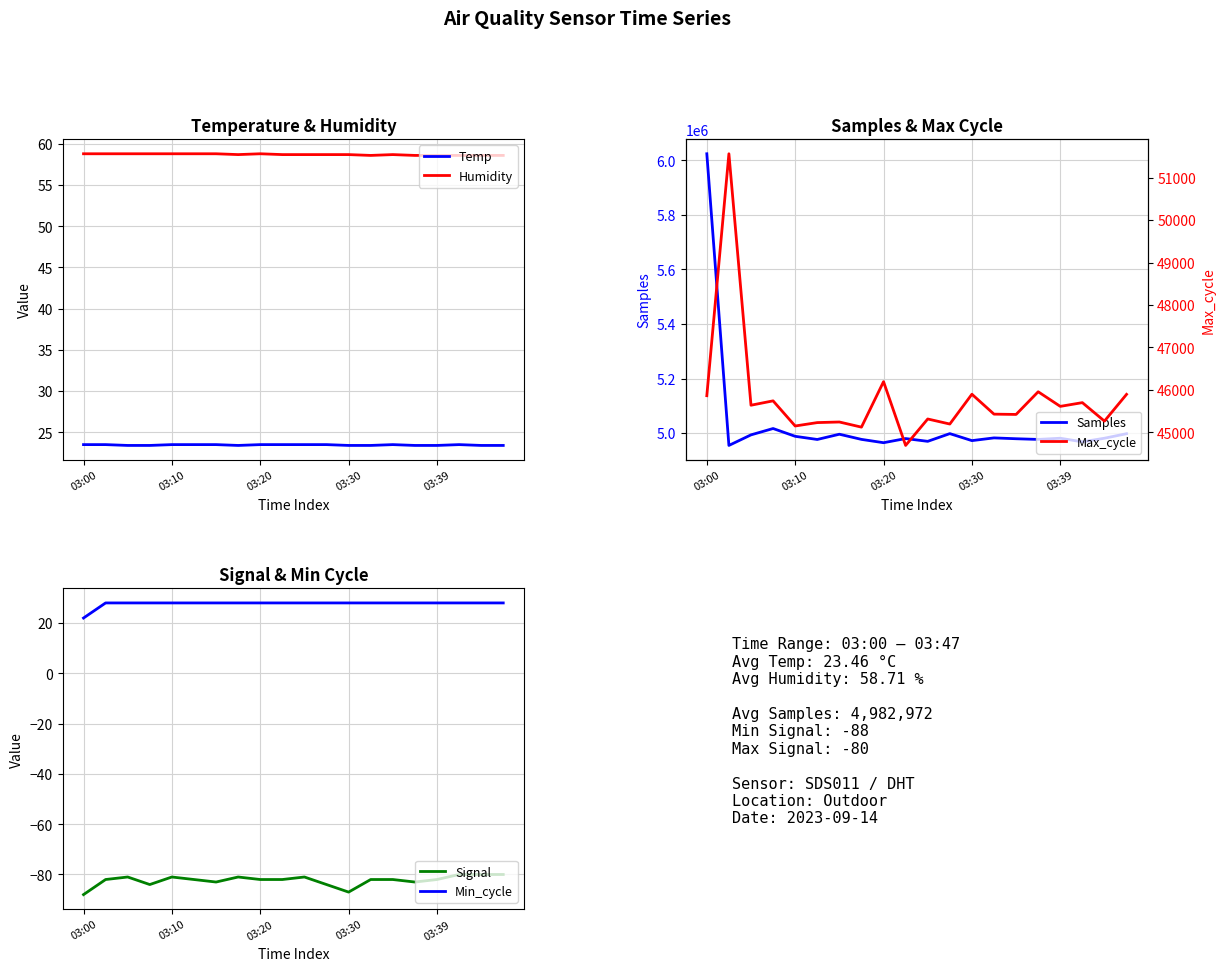

What is the spread (max minus min) of values at 14?

4979556.0